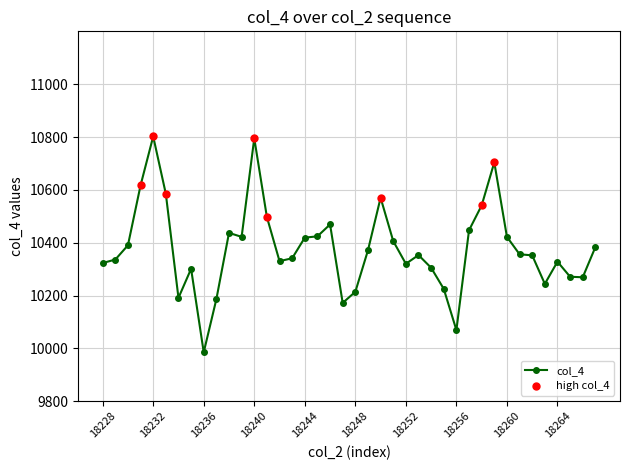

What is the greatest value displayed?

10802